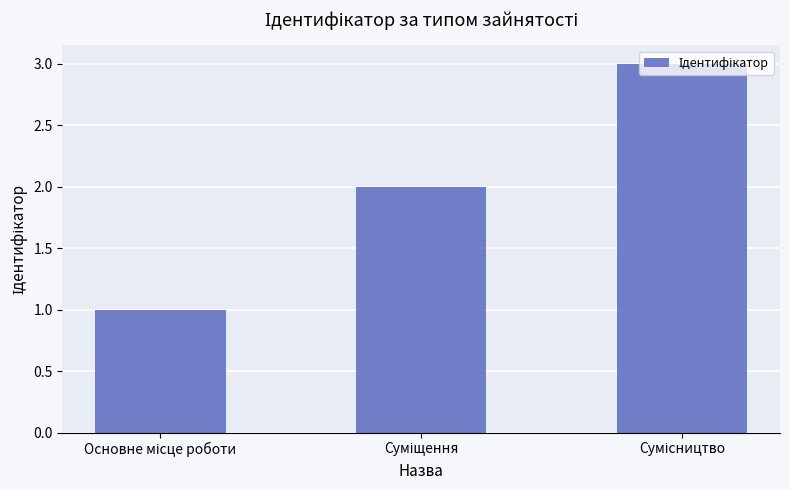

What is the maximum value shown in the chart?

3